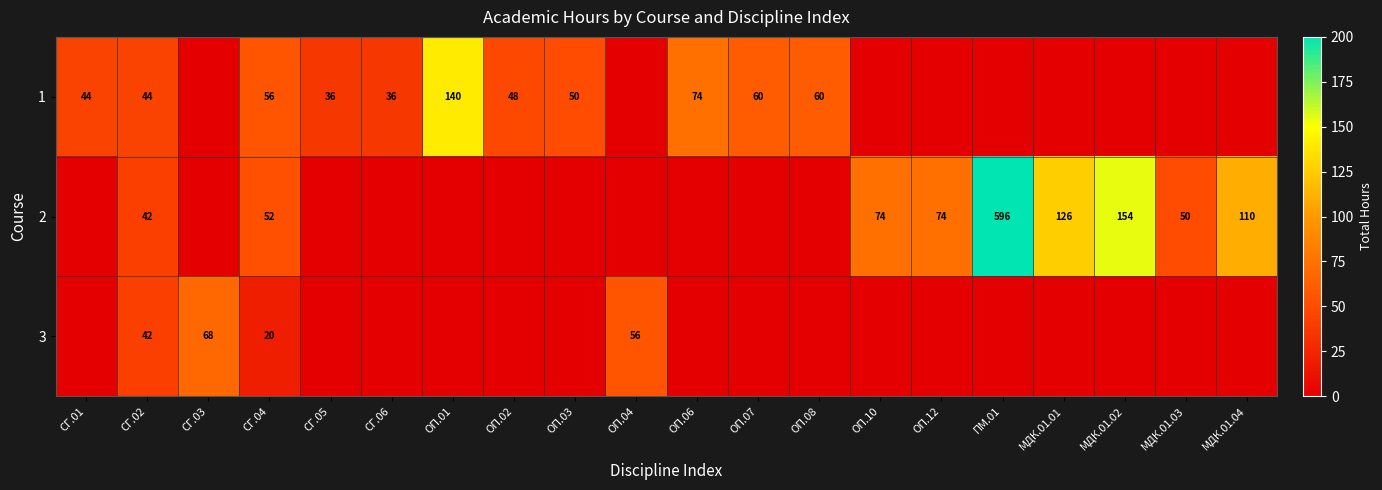

At which category is the sum across all series the highest?

ПМ.01